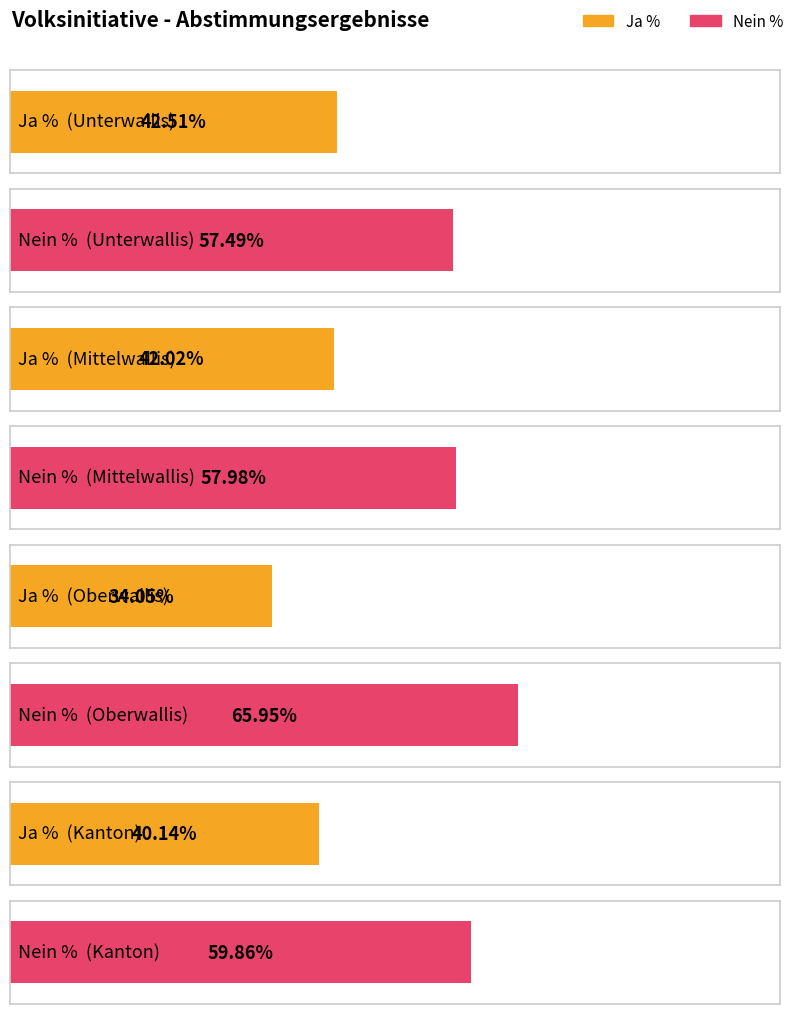

Is the value of Ja % at Unterwallis greater than the value of Nein % at Kanton?

No